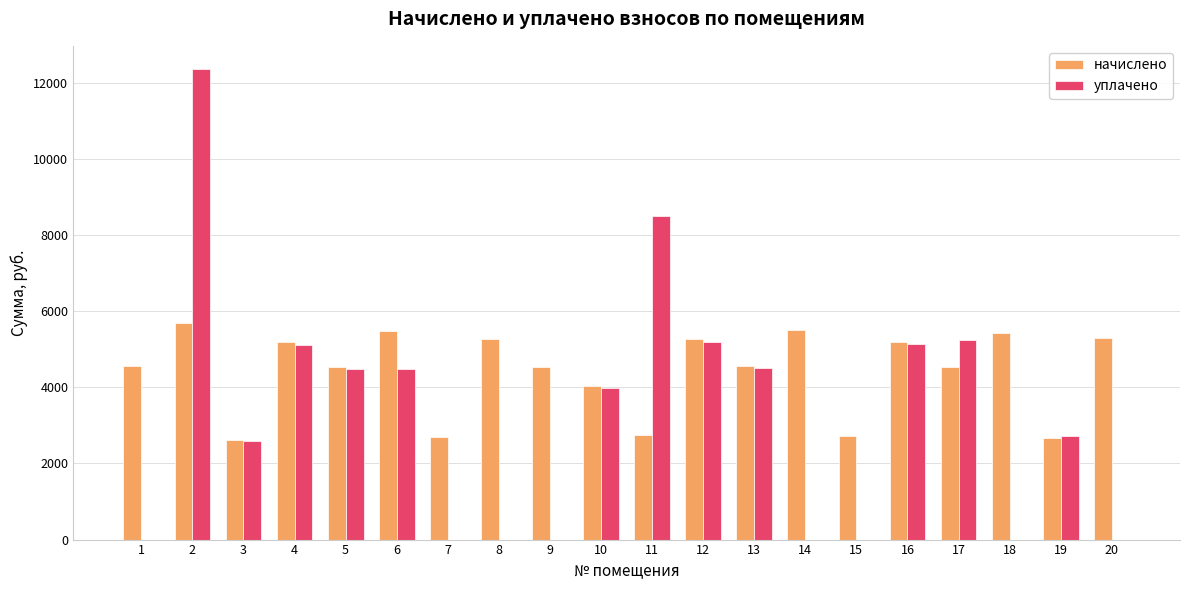

What is the average value of the уплачено series?

3213.1